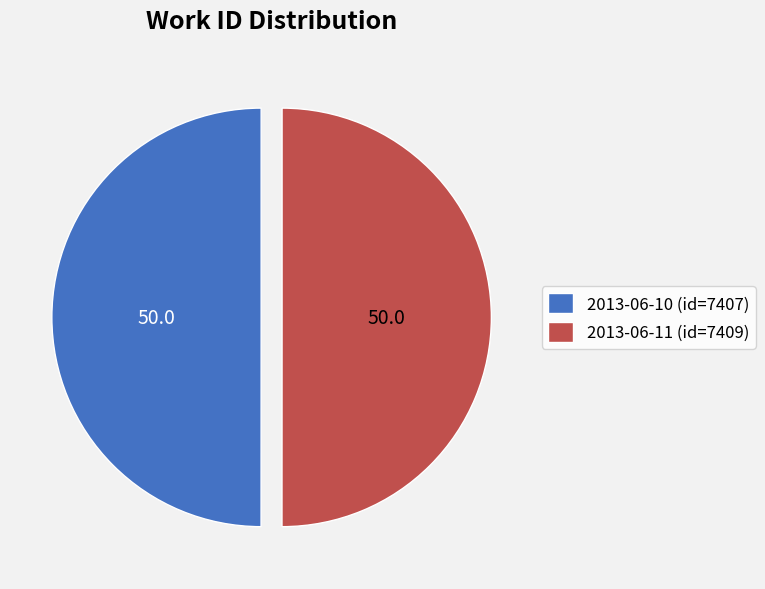

The 2013-06-10 (id=7407) slice represents 45% of the pie. True or false?

False